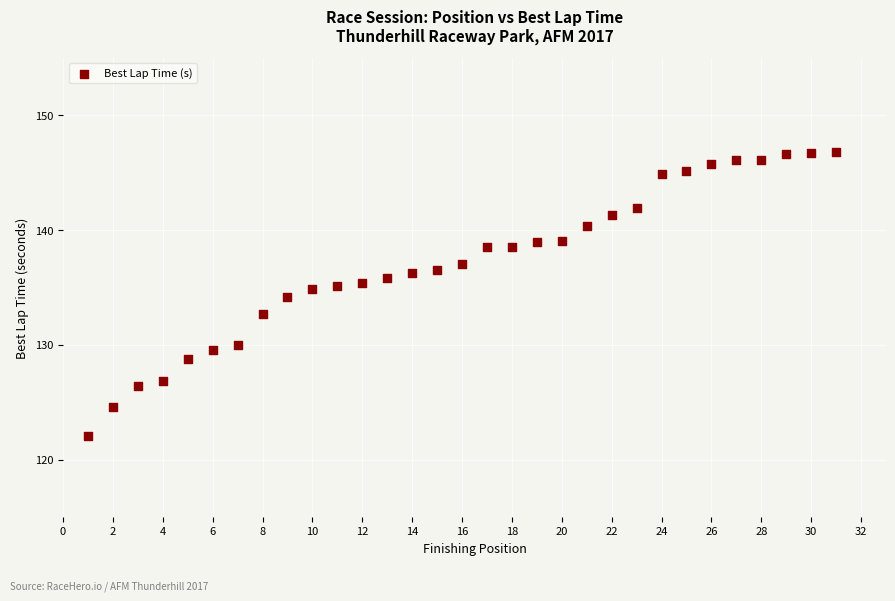

What is the range of Y values (max minus min)?

24.7